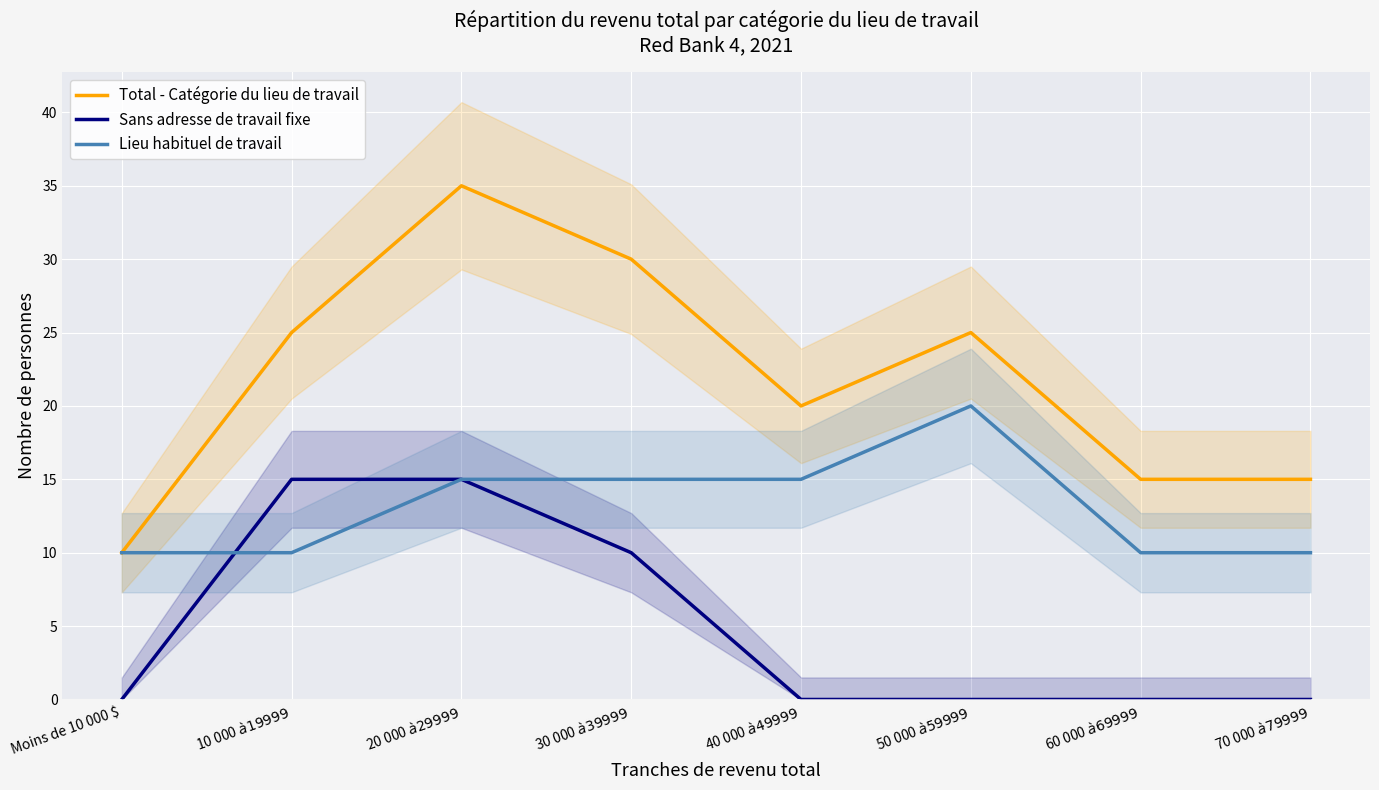

What is the sum of all Sans adresse de travail fixe values?

40